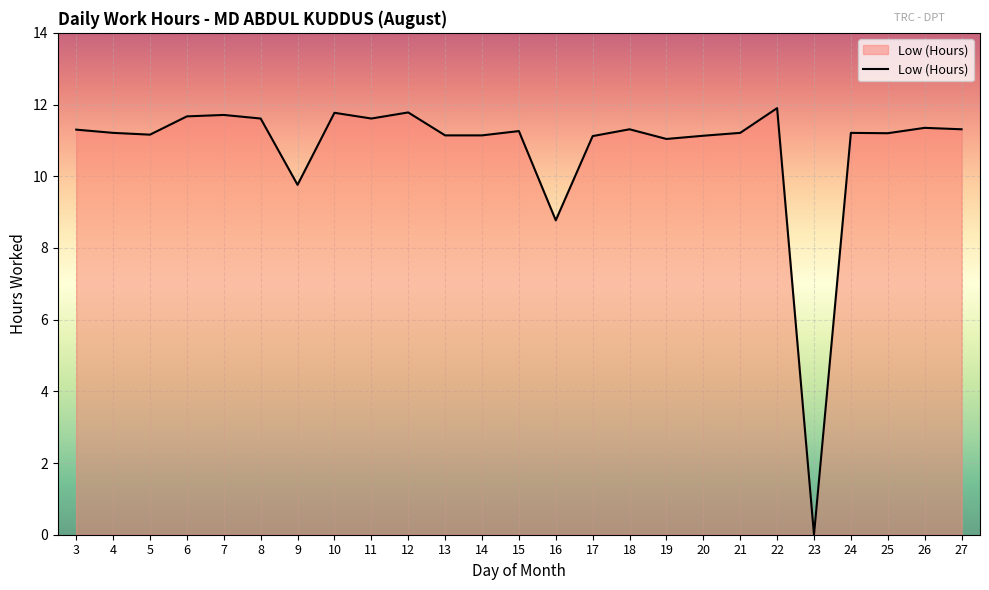

Does the chart display data point markers on the line(s)?

No